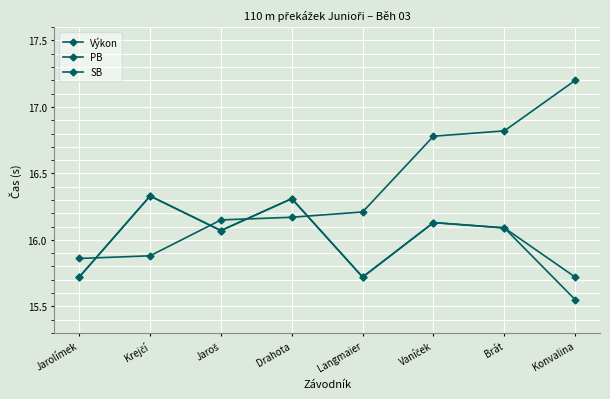

How many data points in Výkon are above 16?

6